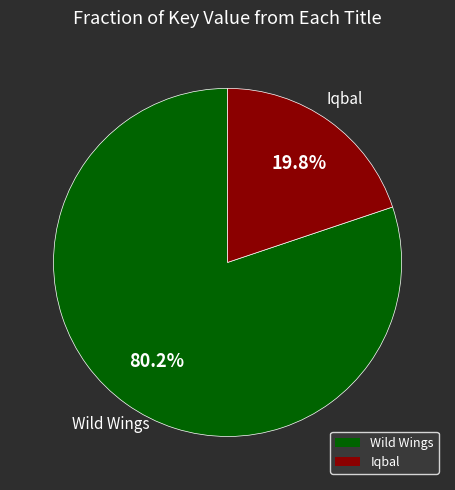

What percentage is NOT represented by Iqbal?

80.2%